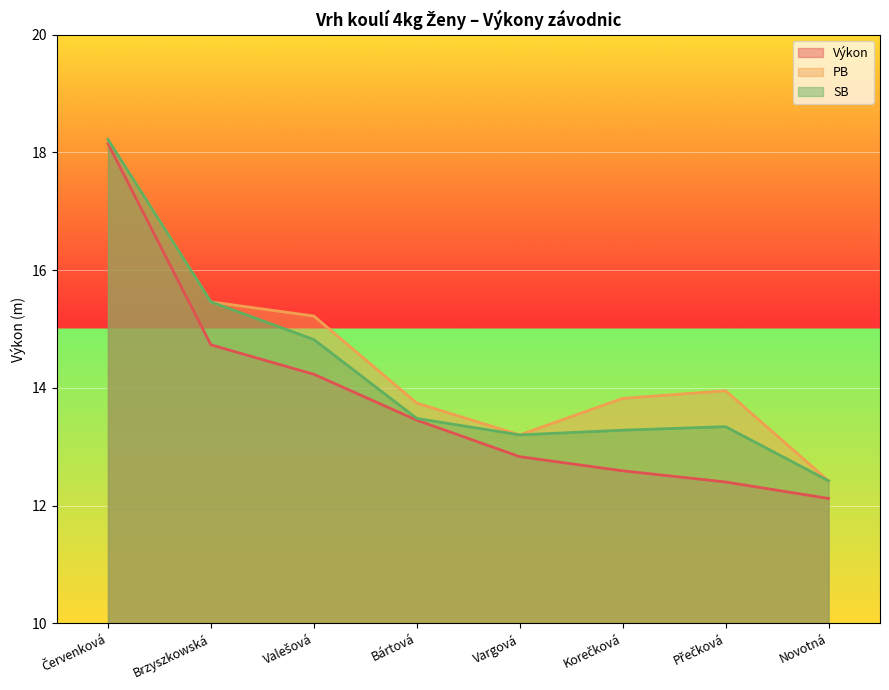

True or false: SB and Výkon intersect in this chart.

False